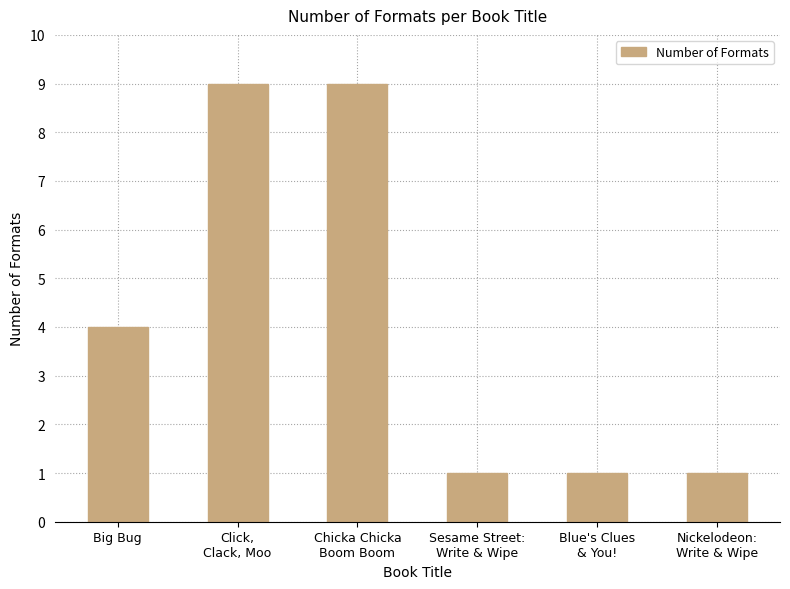

True or false: the data shows 1 at Sesame Street:
Write & Wipe.

True